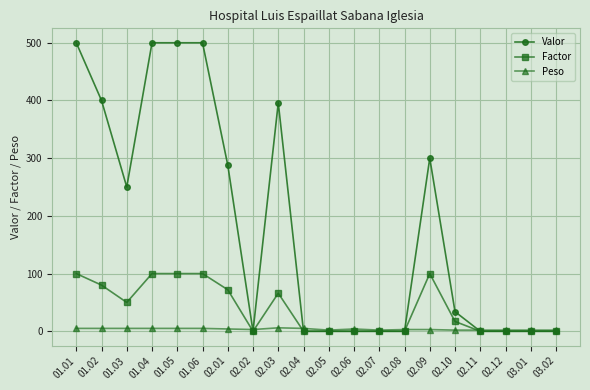

Is the value of Peso at 02.02 greater than the value of Factor at 02.03?

No